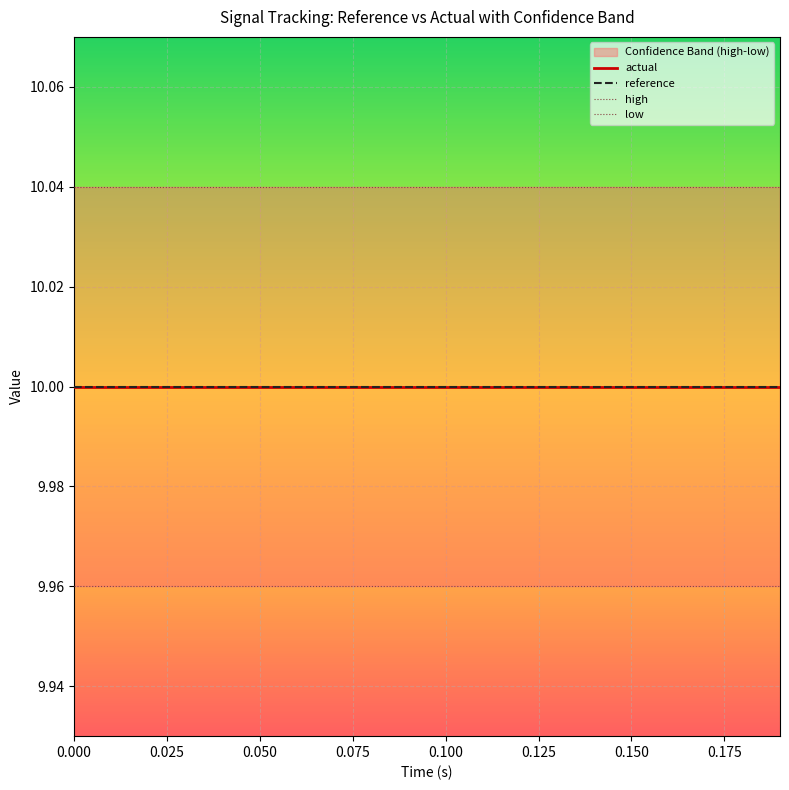

What is the greatest value displayed?

10.0